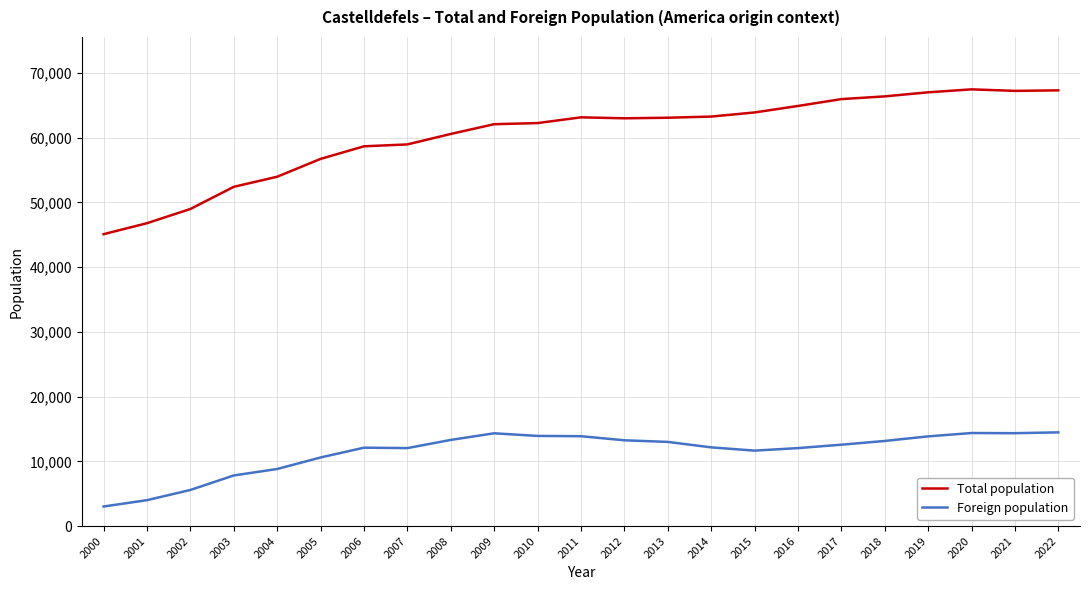

What is the average value of the Total population series?

60393